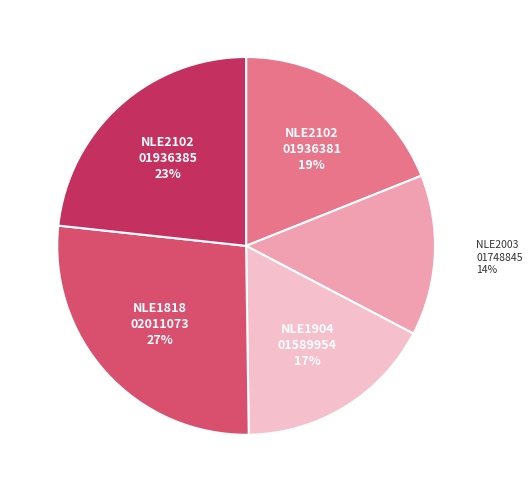

How many slices are in this pie chart?

5